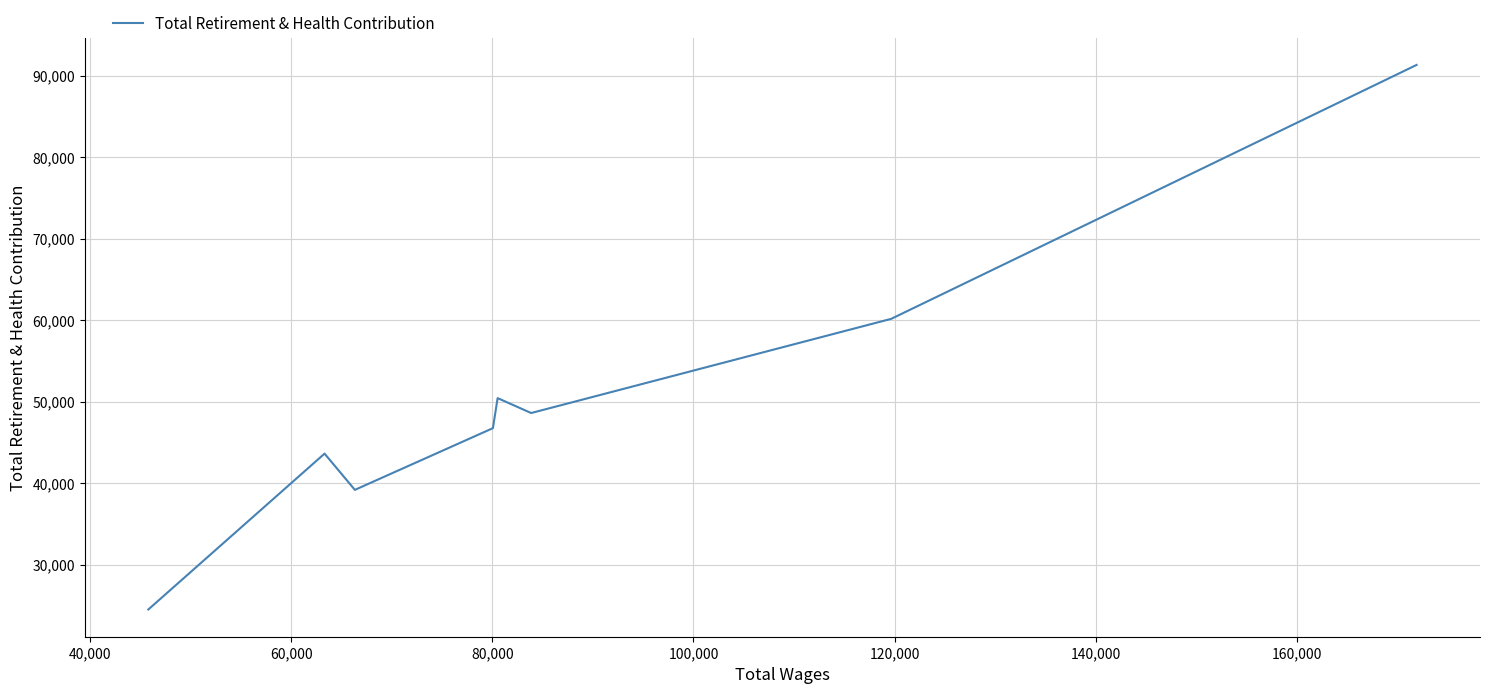

How many interior local peaks (higher than both neighbors) does the data have?

2